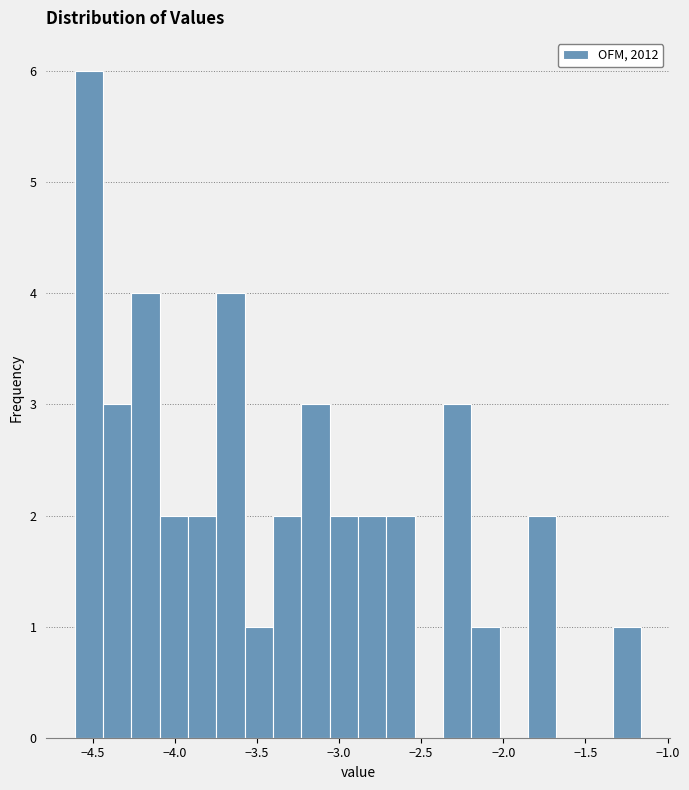

Around what value on the x-axis is the tallest bar? Give the approximate position of its centre, as read against the axis.

-4.50